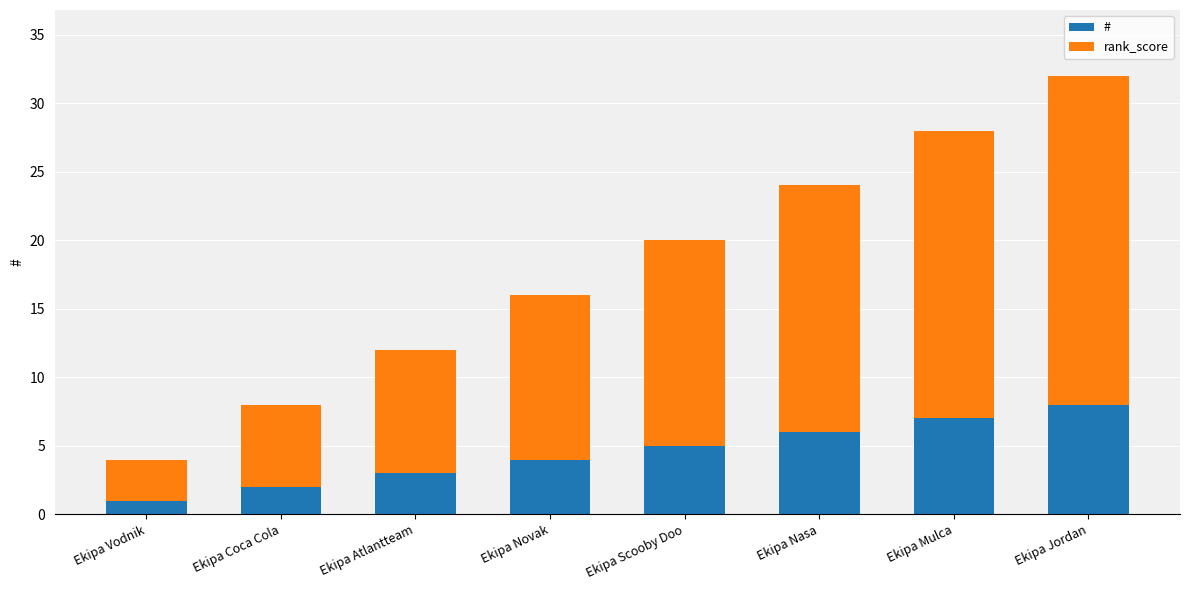

What is the total value across all series at Ekipa Scooby Doo?

20